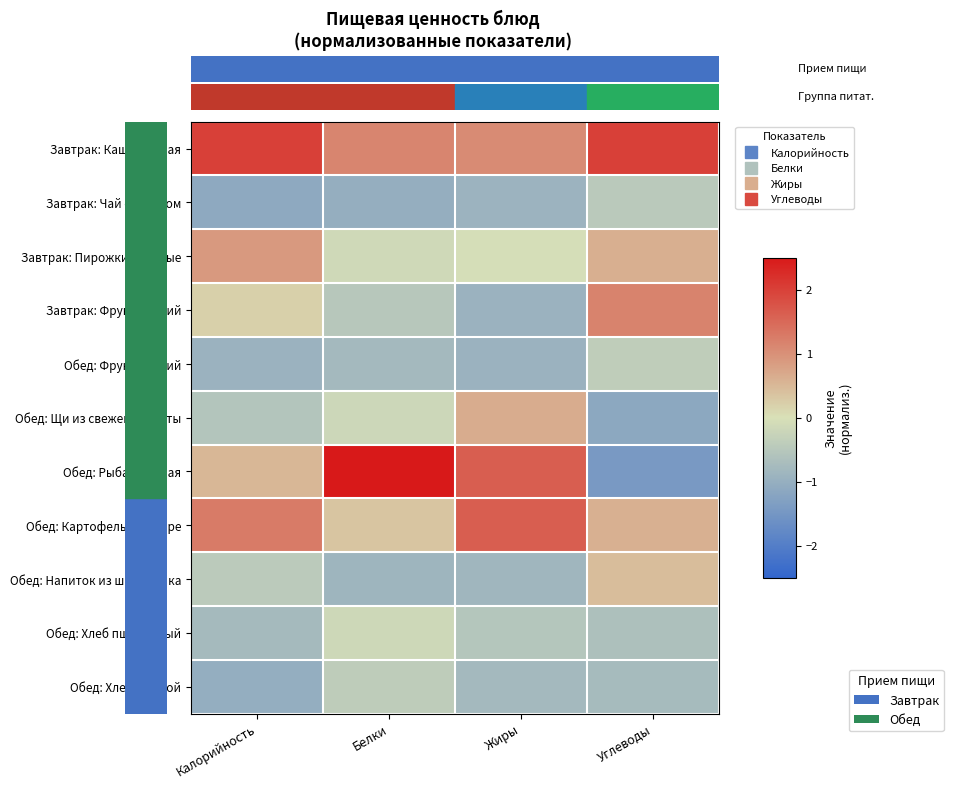

Which label corresponds to the smallest value in the chart?

Углеводы